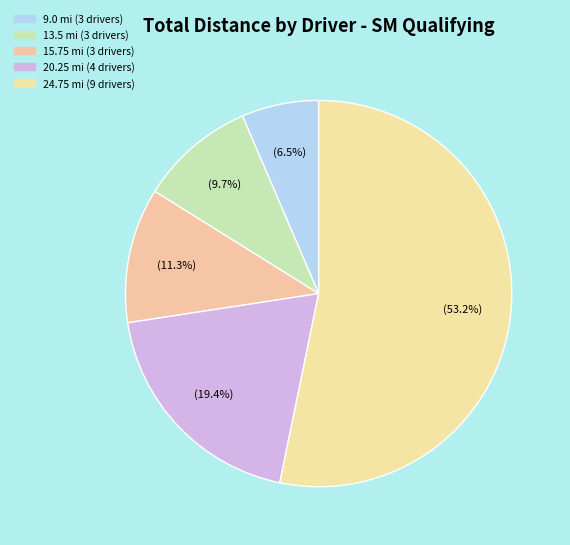

Count the number of slices in the pie.

5